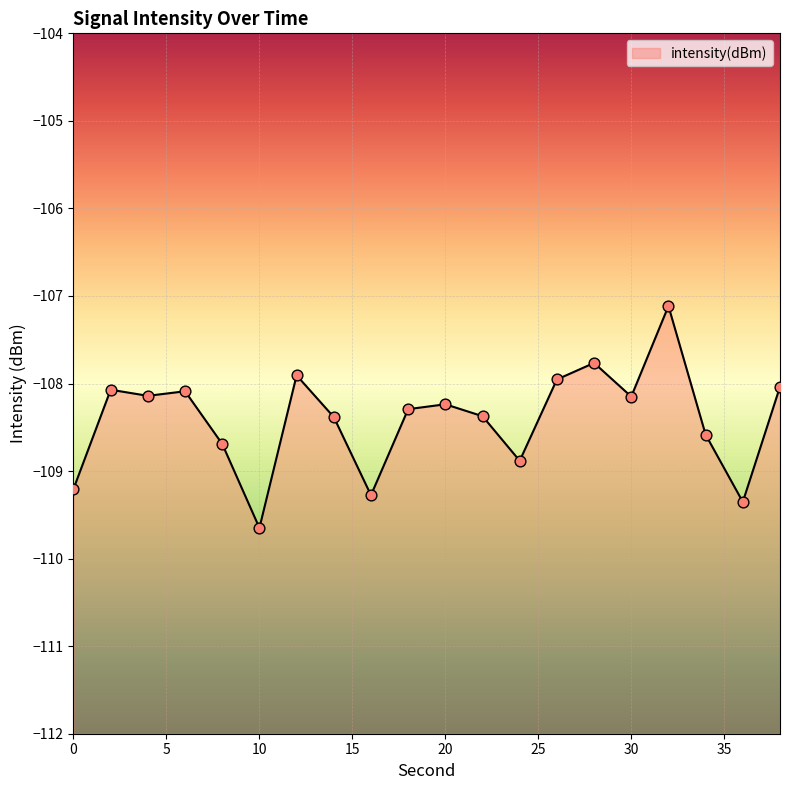

What is the change in value from 0 to 10?

-0.4